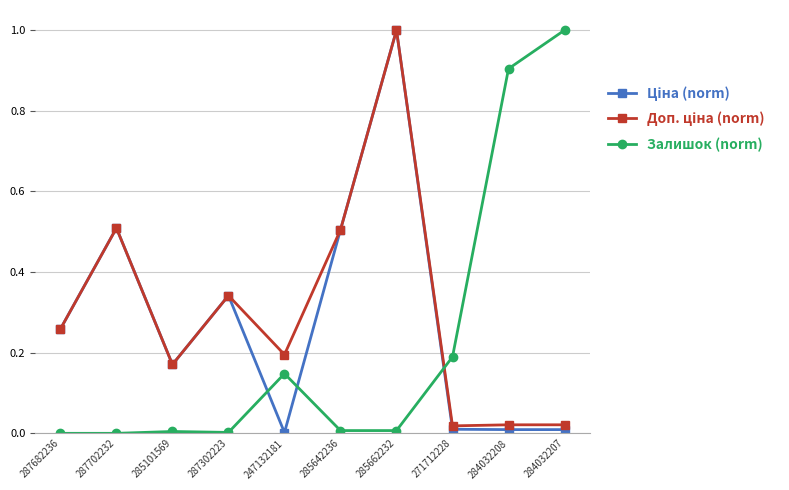

At which category is the sum across all series the highest?

285662232